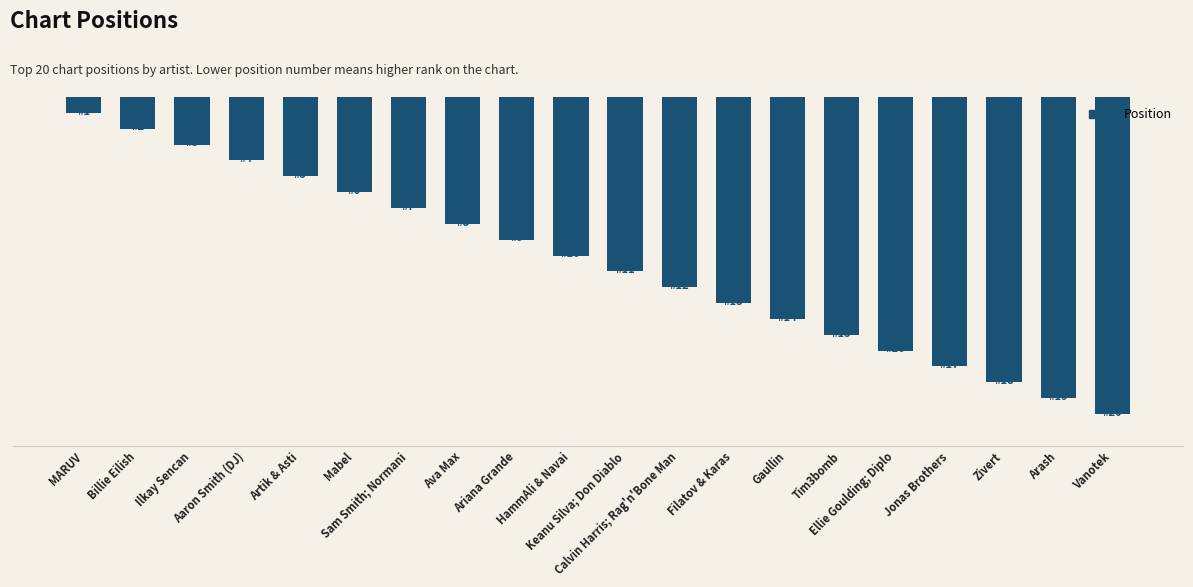

Are the bars horizontal?

No